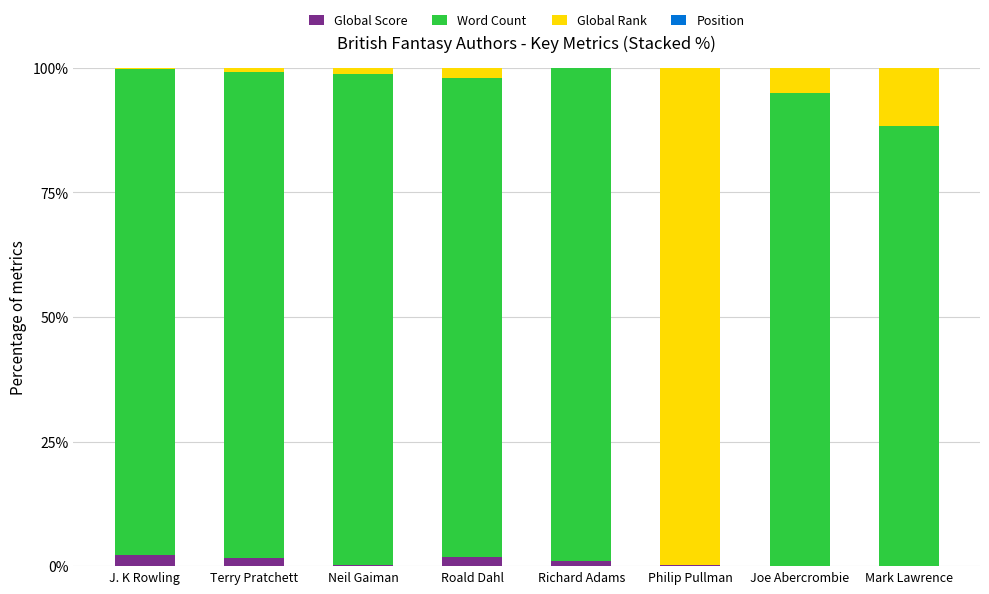

What is the highest value of the Global Score series?

2.3